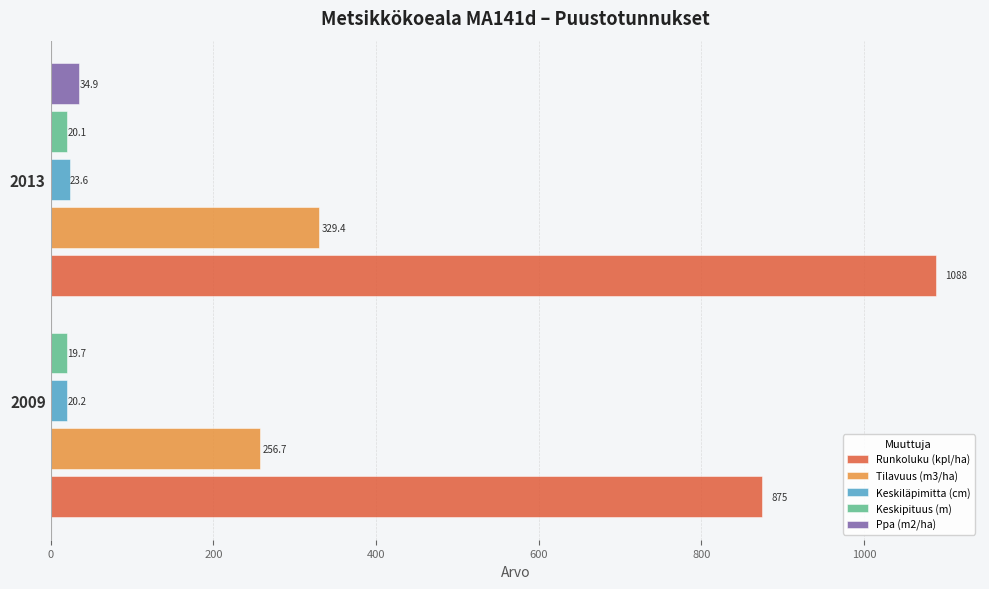

Count the number of categories in the chart.

2